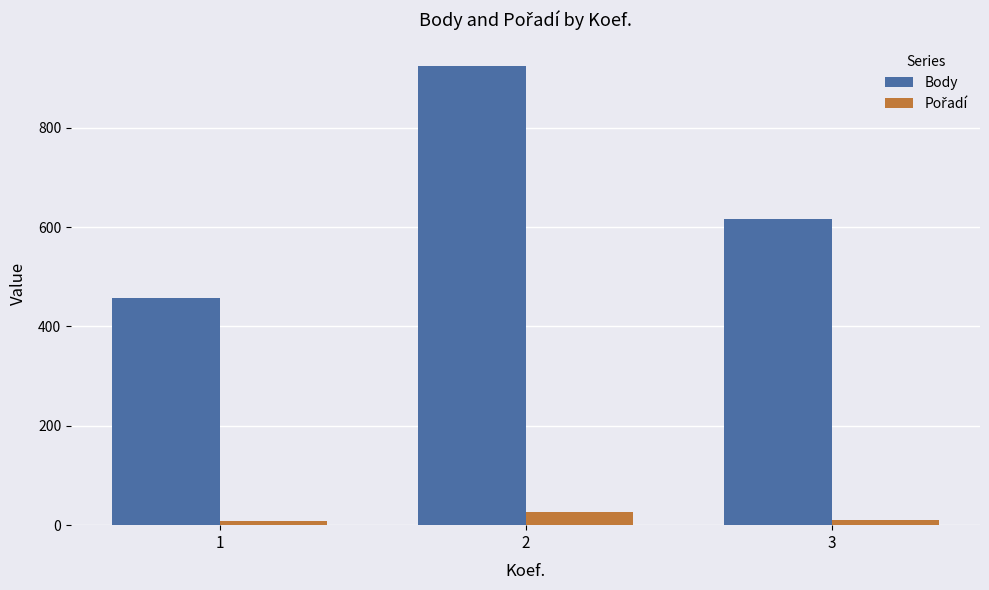

What is the difference between the maximum and minimum values in the Body series?

468